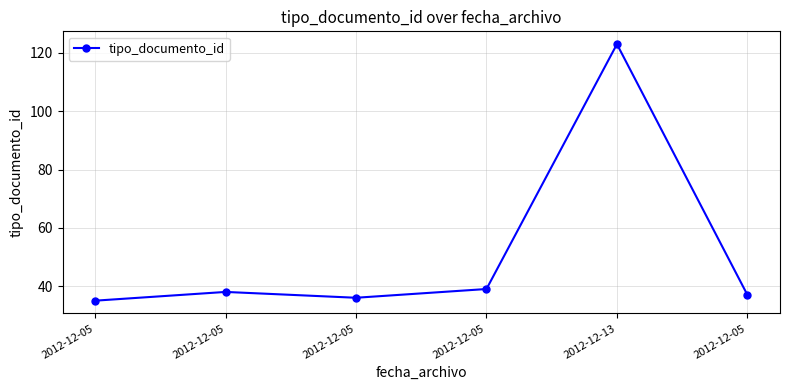

True or false: the data has more than 1 interior local peaks.

True